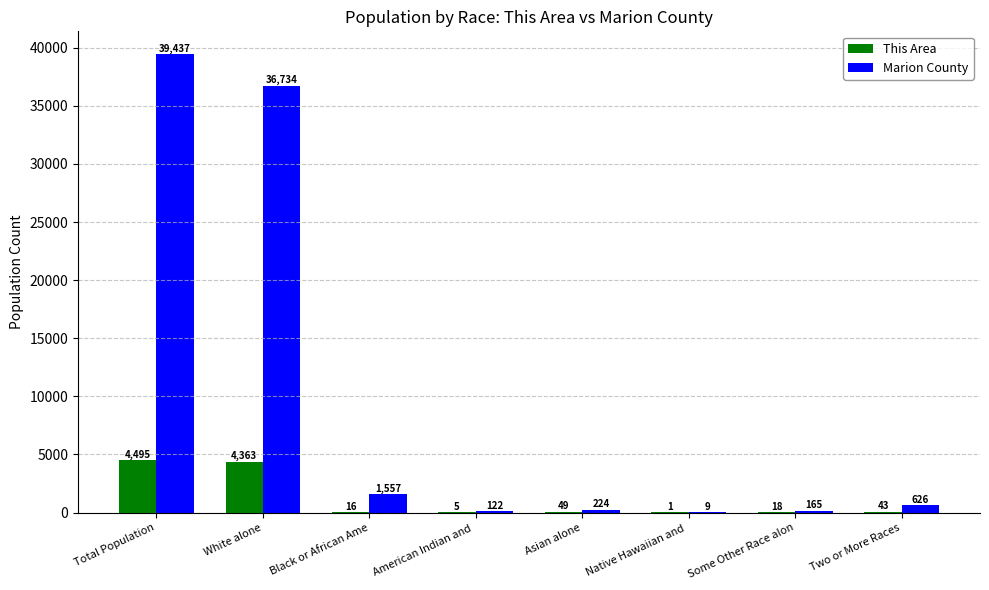

What is the maximum value shown in the chart?

39437